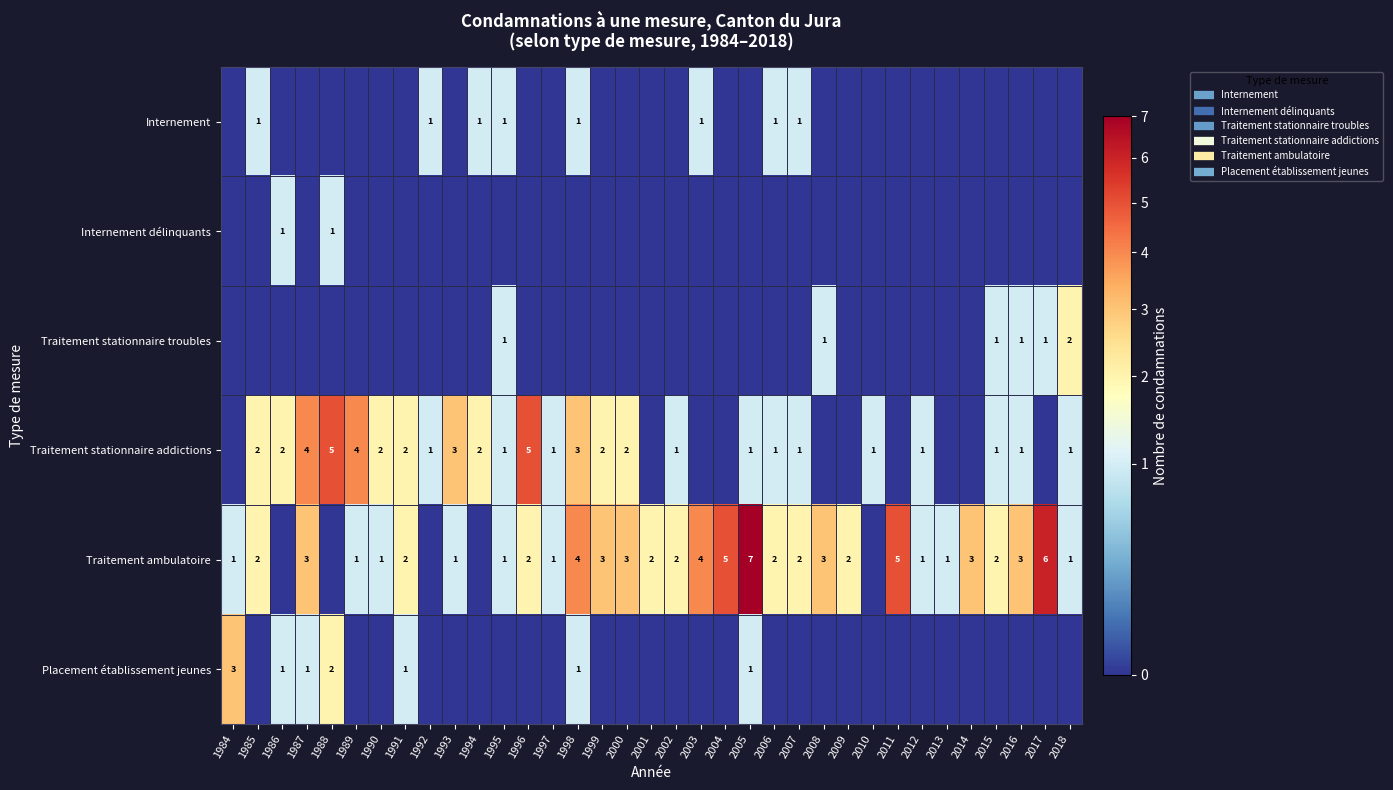

What is the sum of the Traitement stationnaire addictions values at 2011 and 2018?

1